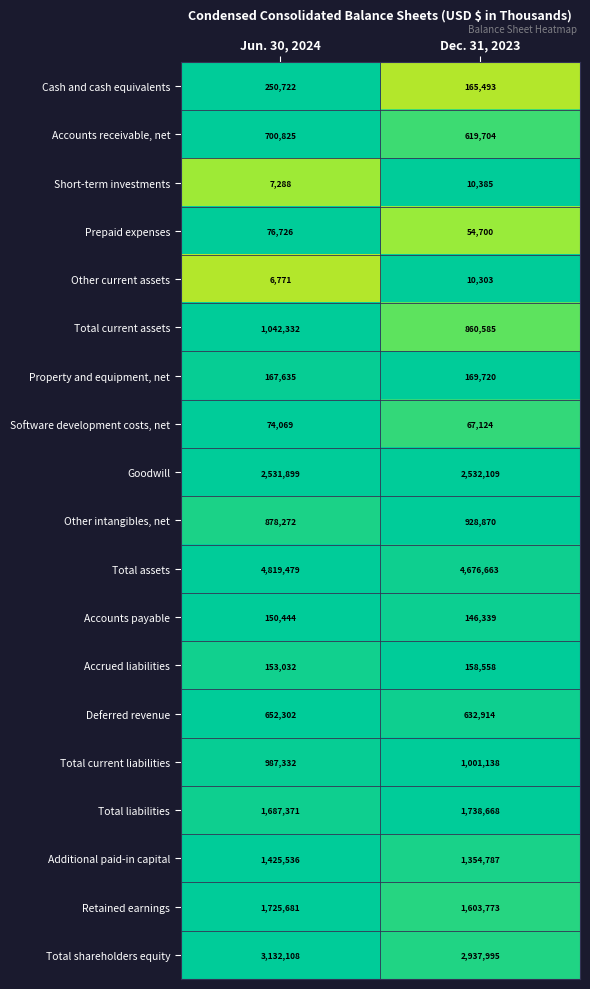

Between Jun. 30, 2024 and Dec. 31, 2023, which series saw the biggest shift?

Total shareholders equity